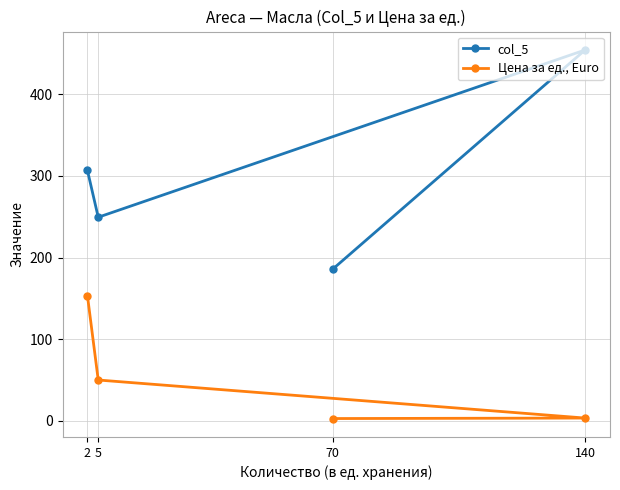

Which category has the lowest value across all series?

70